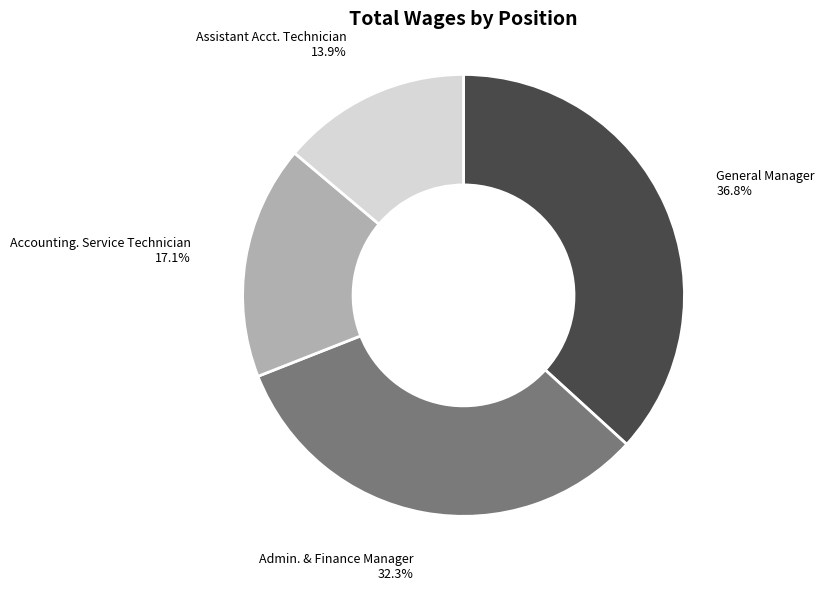

Rank the categories by value from lowest to highest.

Assistant Acct. Technician, Accounting. Service Technician, Admin. & Finance Manager, General Manager